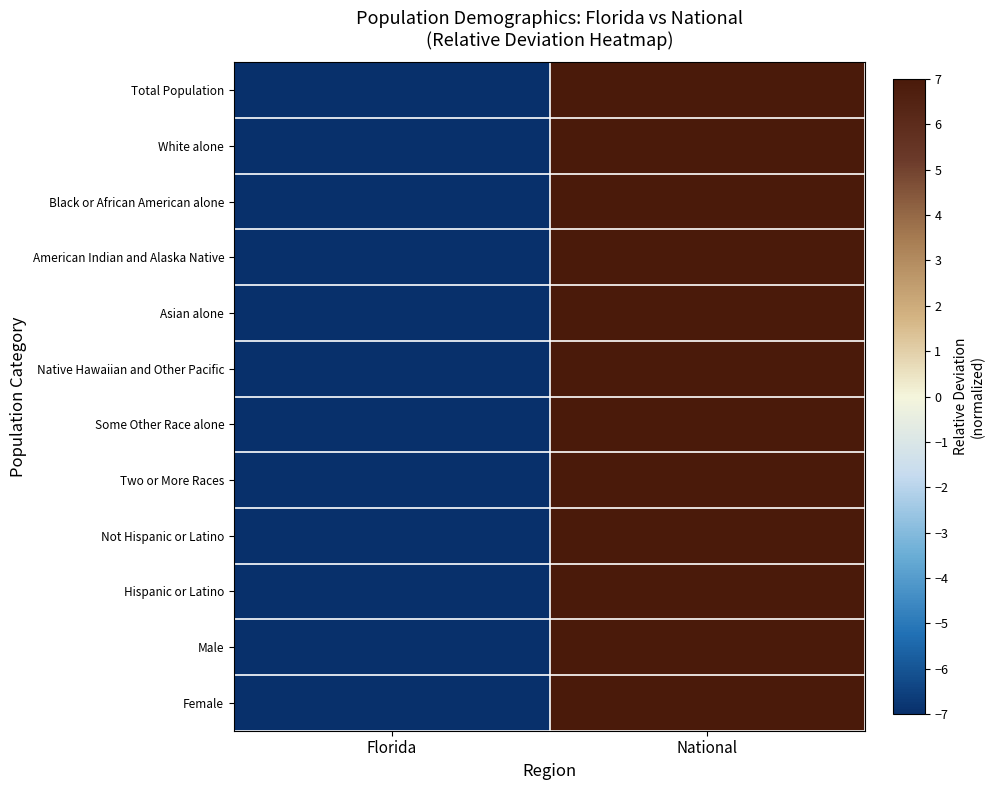

Reading left to right, list all the values displayed in this chart.

Total Population: Florida=-8.9	National=8.9
White alone: Florida=-8.8	National=8.8
Black or African American alone: Florida=-8.6	National=8.6
American Indian and Alaska Native: Florida=-9.5	National=9.5
Asian alone: Florida=-9.4	National=9.4
Native Hawaiian and Other Pacific: Florida=-9.6	National=9.6
Some Other Race alone: Florida=-9.3	National=9.3
Two or More Races: Florida=-9.0	National=9.0
Not Hispanic or Latino: Florida=-8.9	National=8.9
Hispanic or Latino: Florida=-8.5	National=8.5
Male: Florida=-8.9	National=8.9
Female: Florida=-8.8	National=8.8